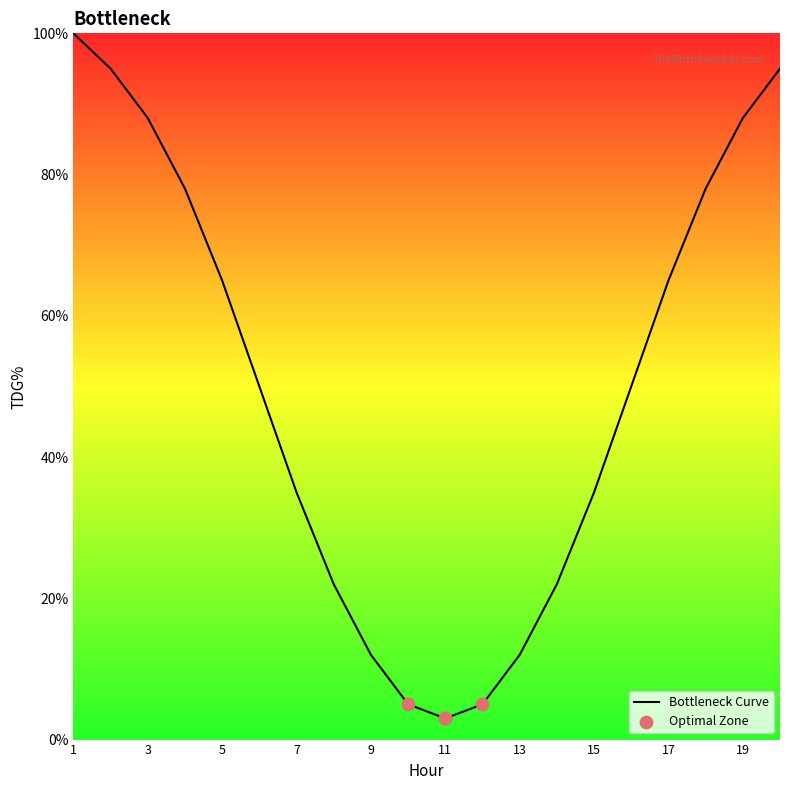

What is the difference between the maximum and minimum values?

97